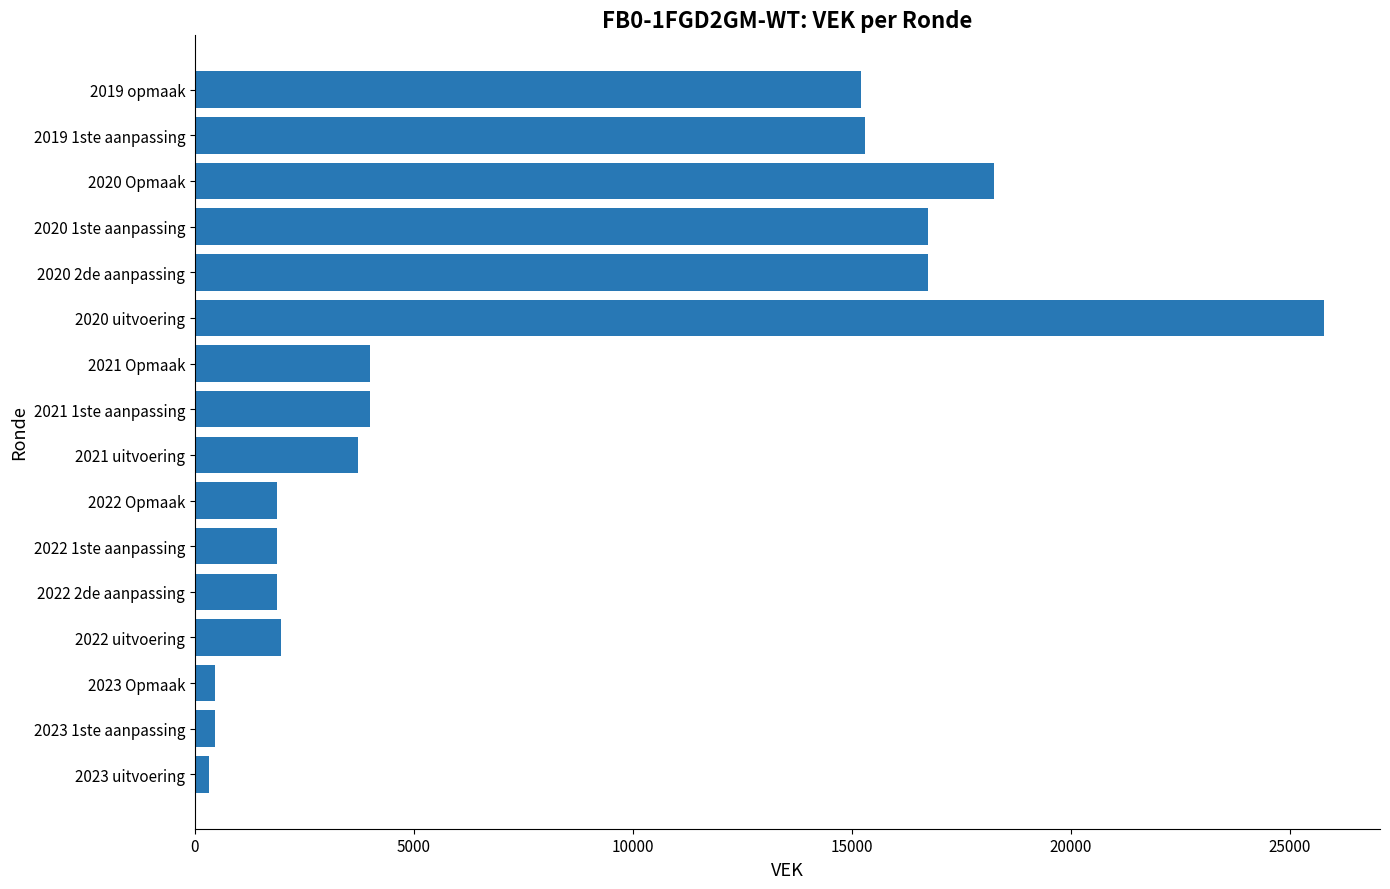

What is the difference between the maximum and minimum values?

25432